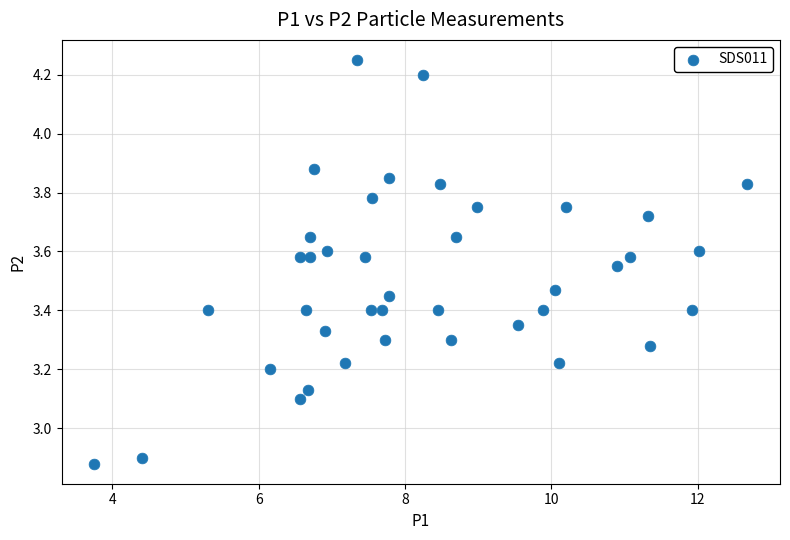

What is the range of Y values (max minus min)?

1.4